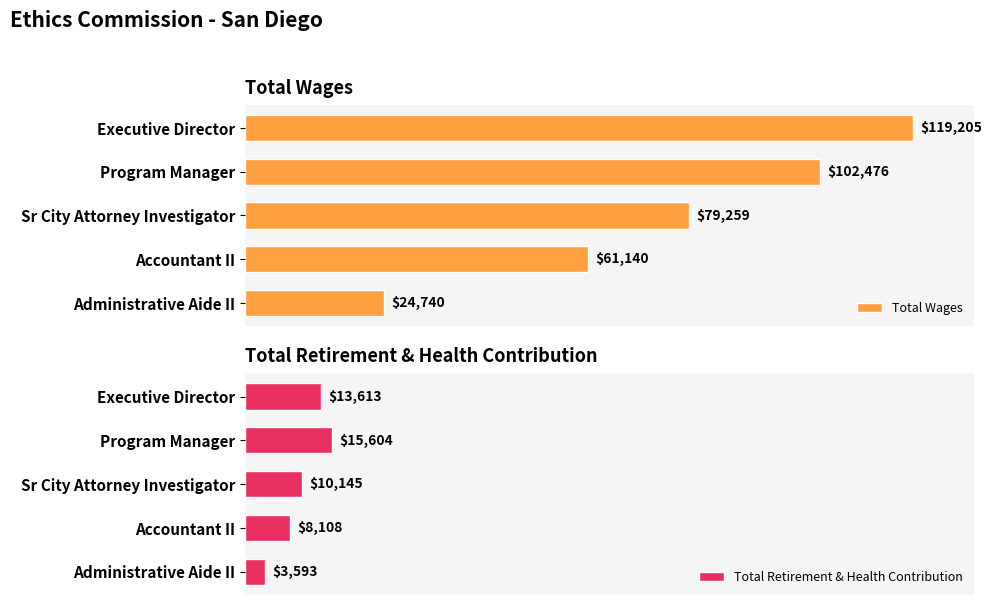

List the series in order of their peak value, lowest first.

Total Retirement & Health Contribution, Total Wages